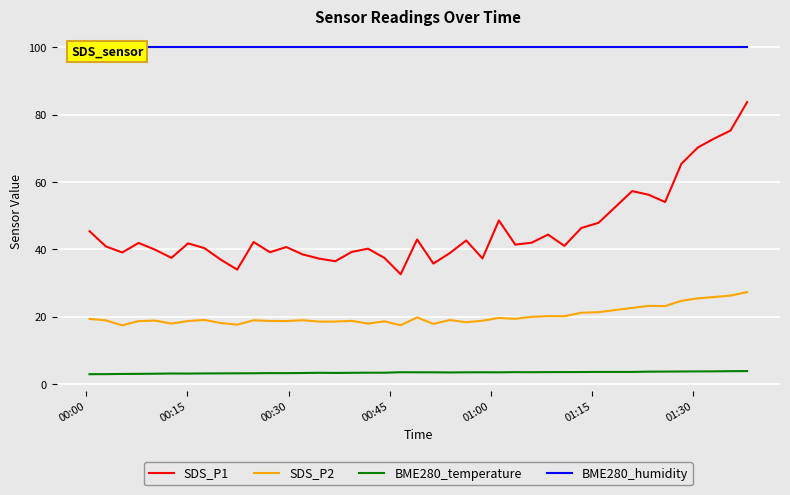

True or false: SDS_P2 and SDS_P1 cross at least once.

False